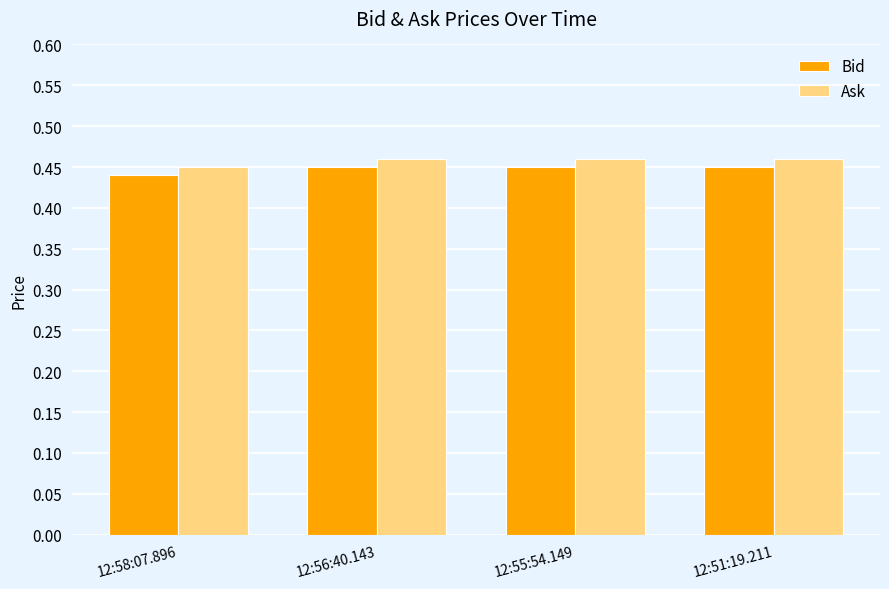

List the series in order of their peak value, lowest first.

Bid, Ask